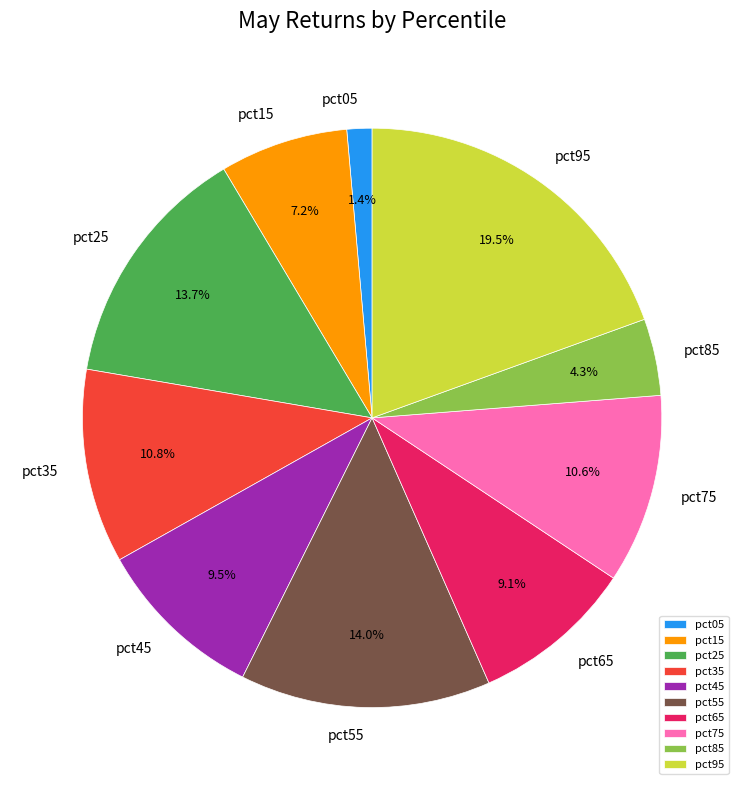

Does pct85 account for over 50% of the chart?

No